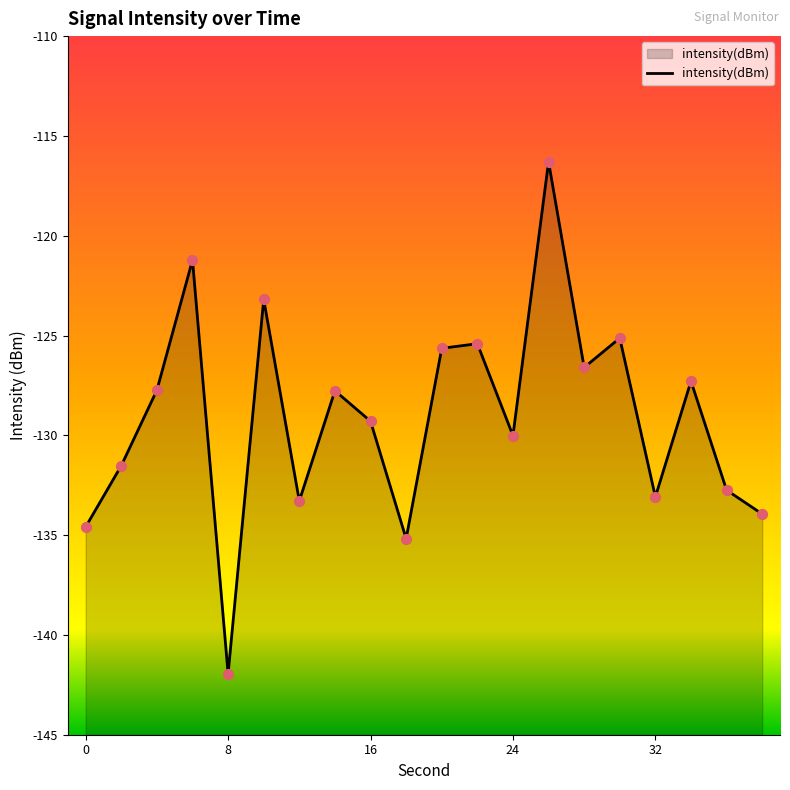

Between 14 and 2, which is larger?

14